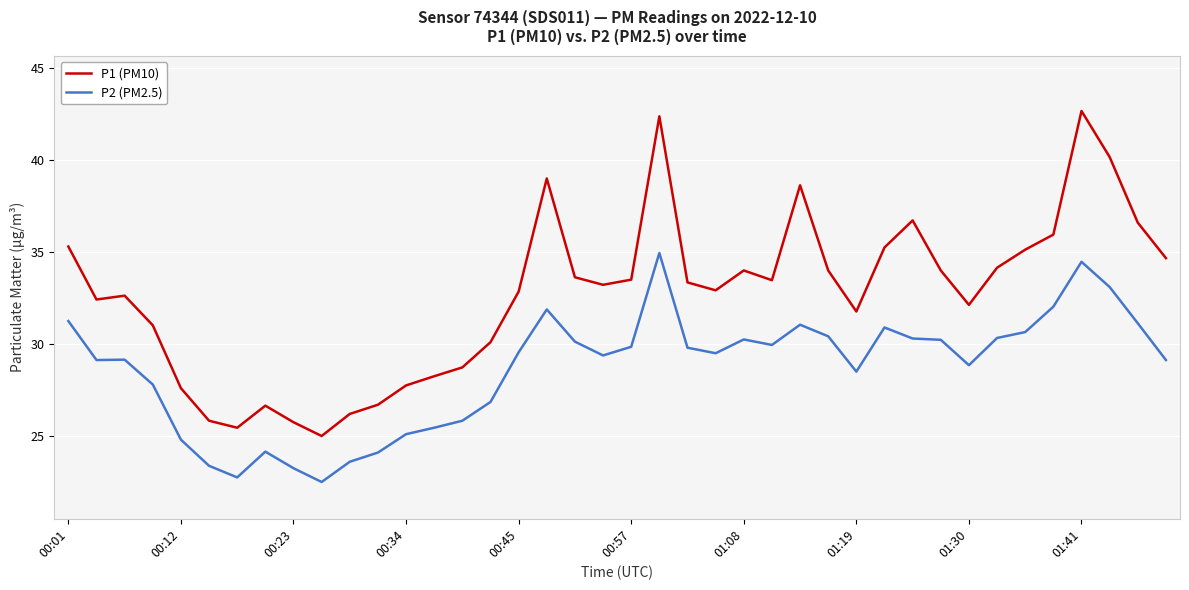

What is the maximum value for P1 (PM10)?

42.7